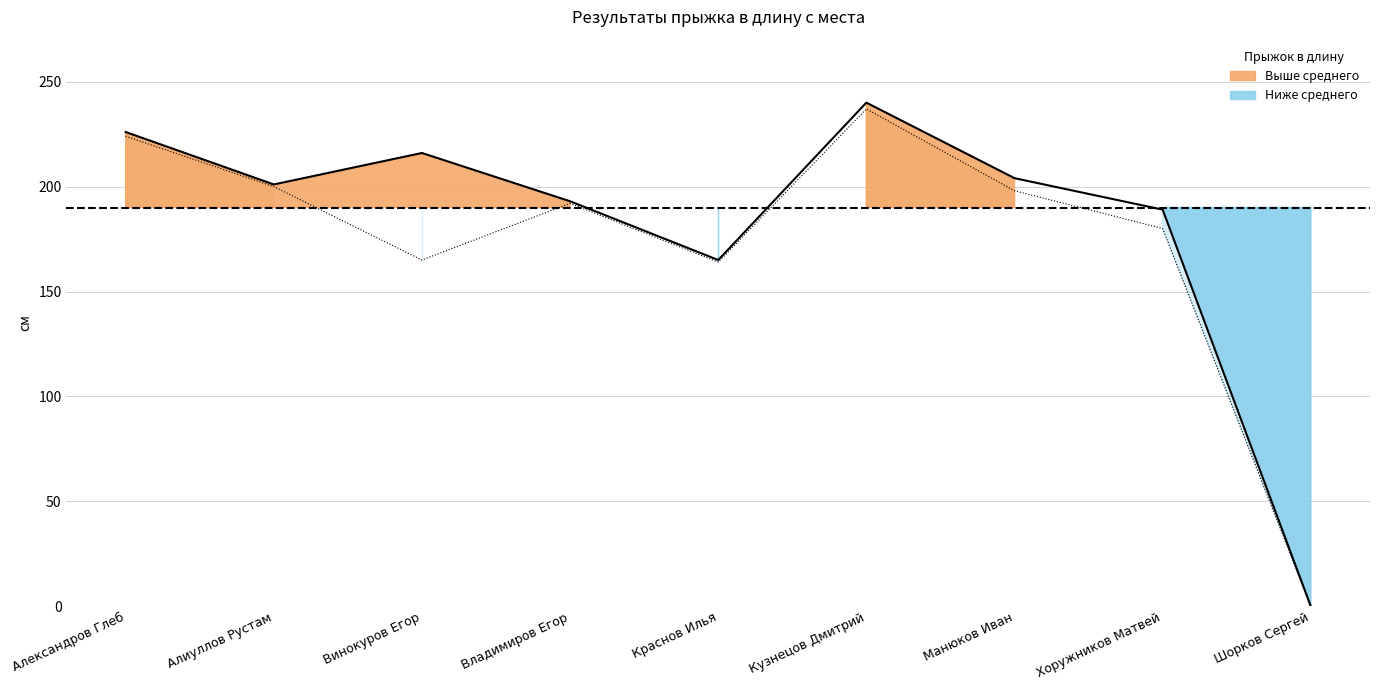

Which category has the lowest value across all series?

Шорков Сергей